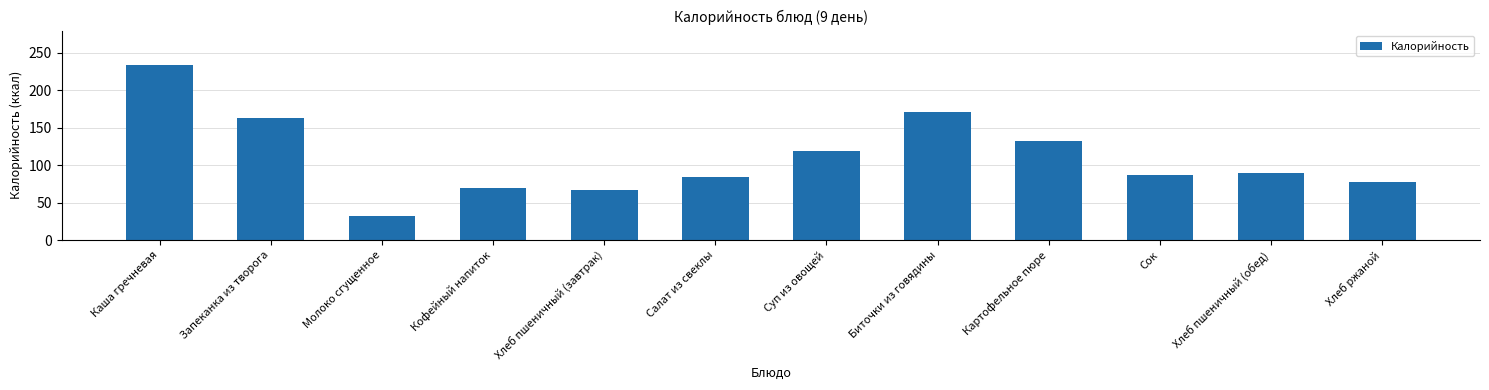

How many data points are less than 89?

6